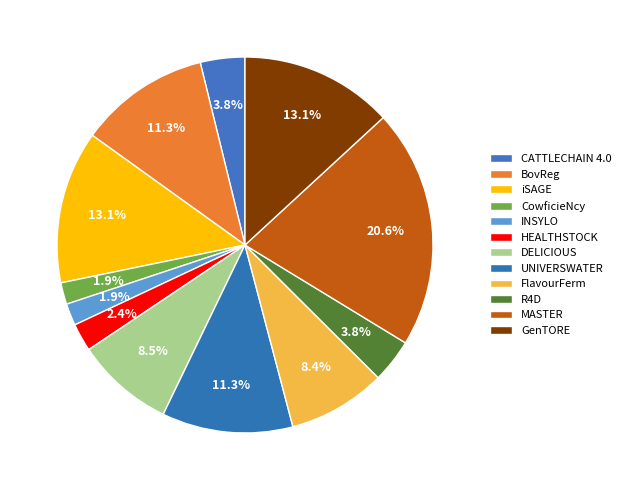

To the nearest percent, what is the difference between the largest and smallest slice percentages?

19%